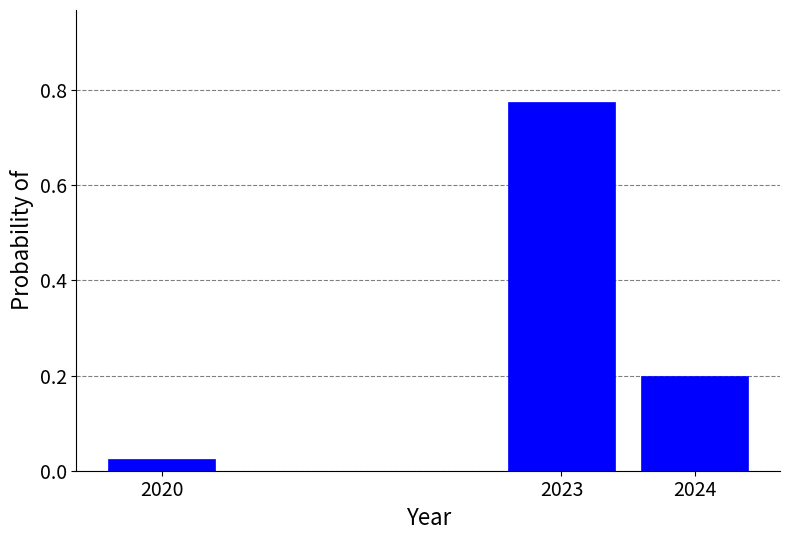

Between 2024 and 2020, which is larger?

2024